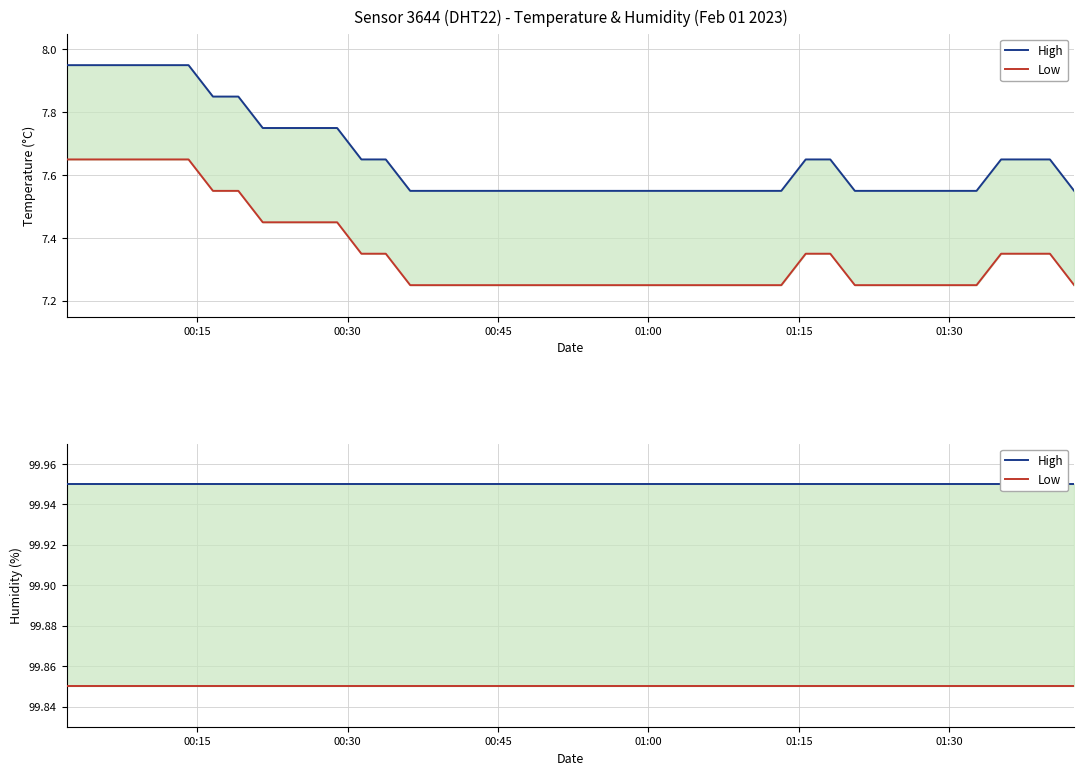

True or false: High has a value of 139.1 at 01:15.

False